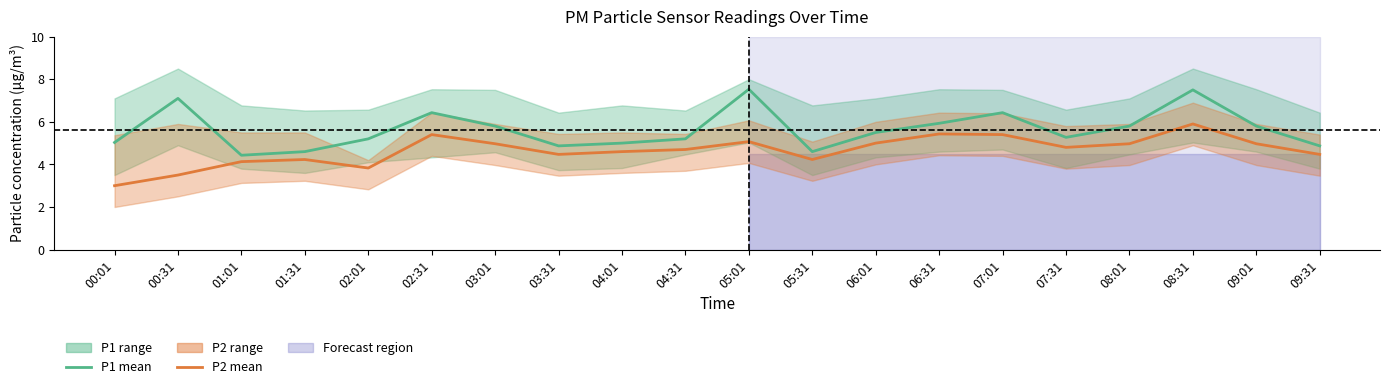

The value of P2 (mean) at 02:01 is 3.8. True or false?

True